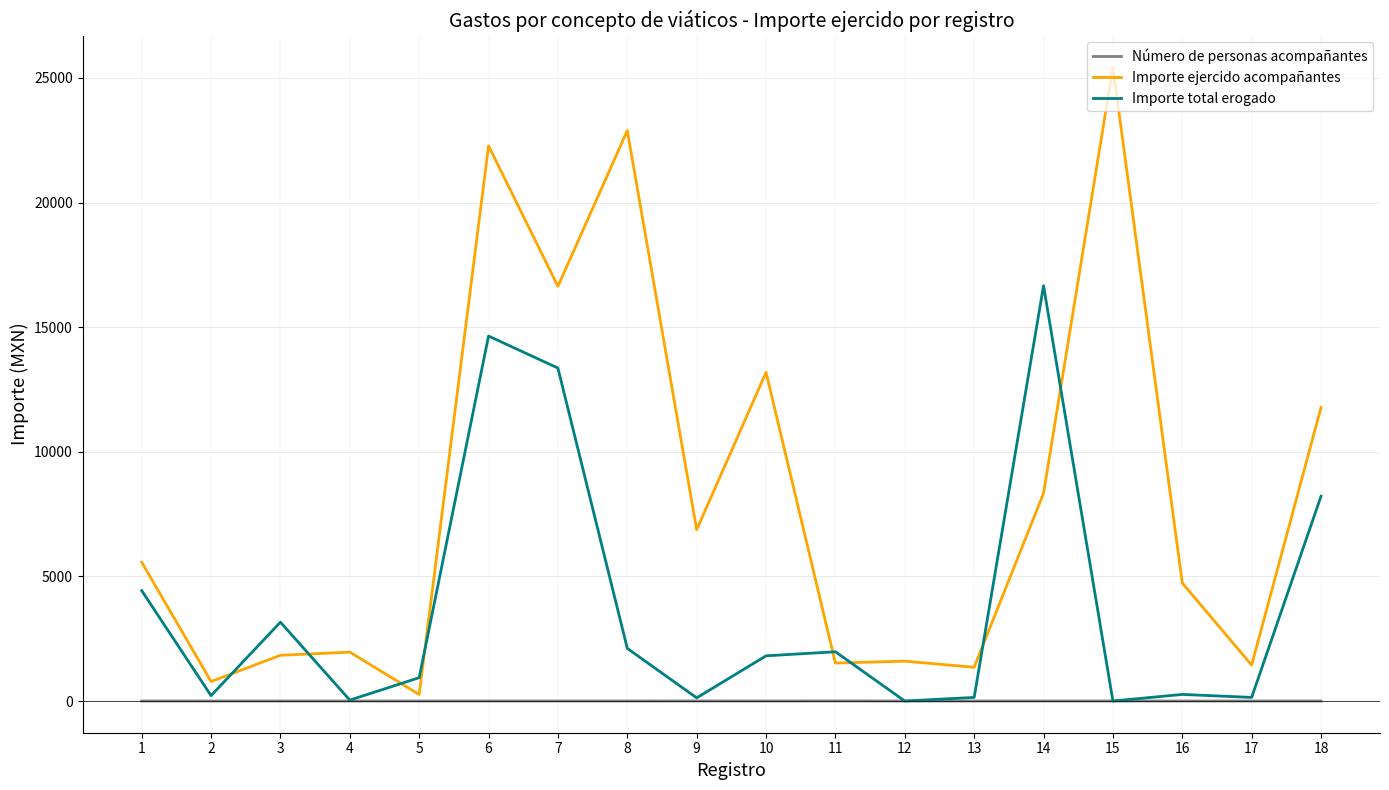

What value does the Importe ejercido acompañantes series have at 3?

1835.0